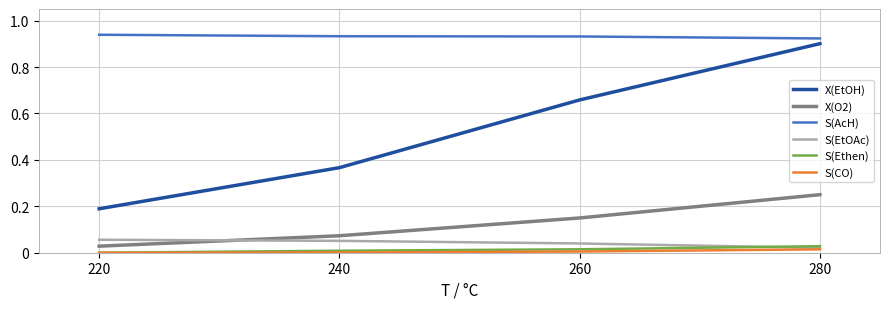

What is the difference between the second highest and minimum values in the X(EtOH) series?

0.5